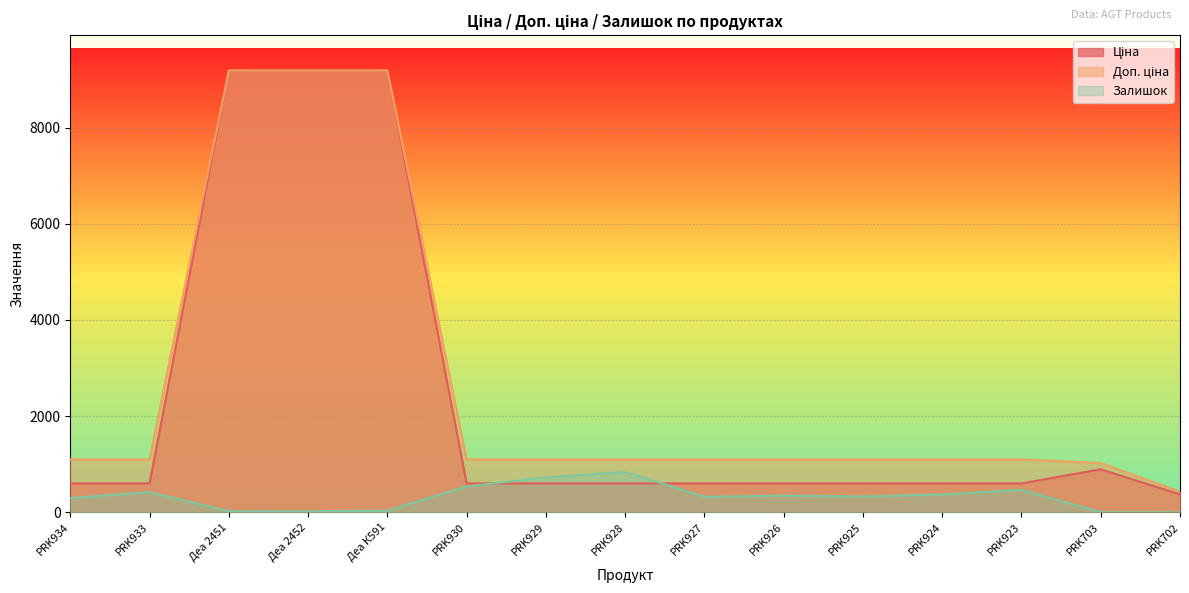

Reading right to left, what are all the values shown in this chart?

Ціна: 371.3	893.3	599.9	599.9	599.9	599.9	599.9	599.9	599.9	599.9	9185.9	9185.9	9185.9	599.9	599.9
Доп. ціна: 426.0	1023.7	1100.0	1100.0	1100.0	1100.0	1100.0	1100.0	1100.0	1100.0	9185.9	9185.9	9185.9	1100.0	1100.0
Залишок: 0.0	2.0	467.0	369.0	328.0	345.0	323.0	839.0	724.0	538.0	34.0	19.0	20.0	418.0	296.0